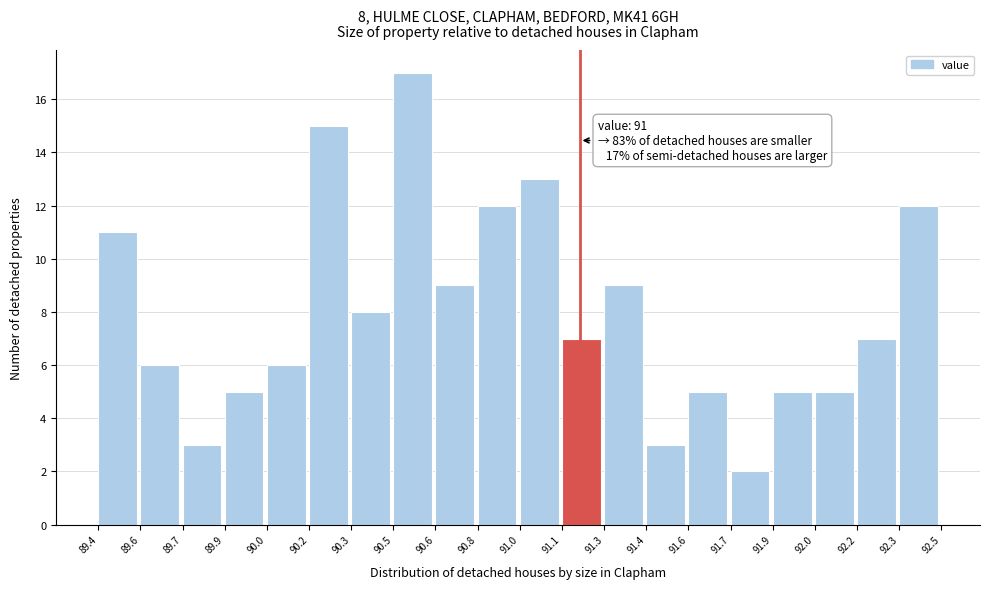

Reading right to left, extract all data points from this chart.

92.3=12	92.2=7	92.0=5	91.9=5	91.7=2	91.6=5	91.4=3	91.3=9	91.1=7	91.0=13	90.8=12	90.6=9	90.5=17	90.3=8	90.2=15	90.0=6	89.9=5	89.7=3	89.6=6	89.4=11